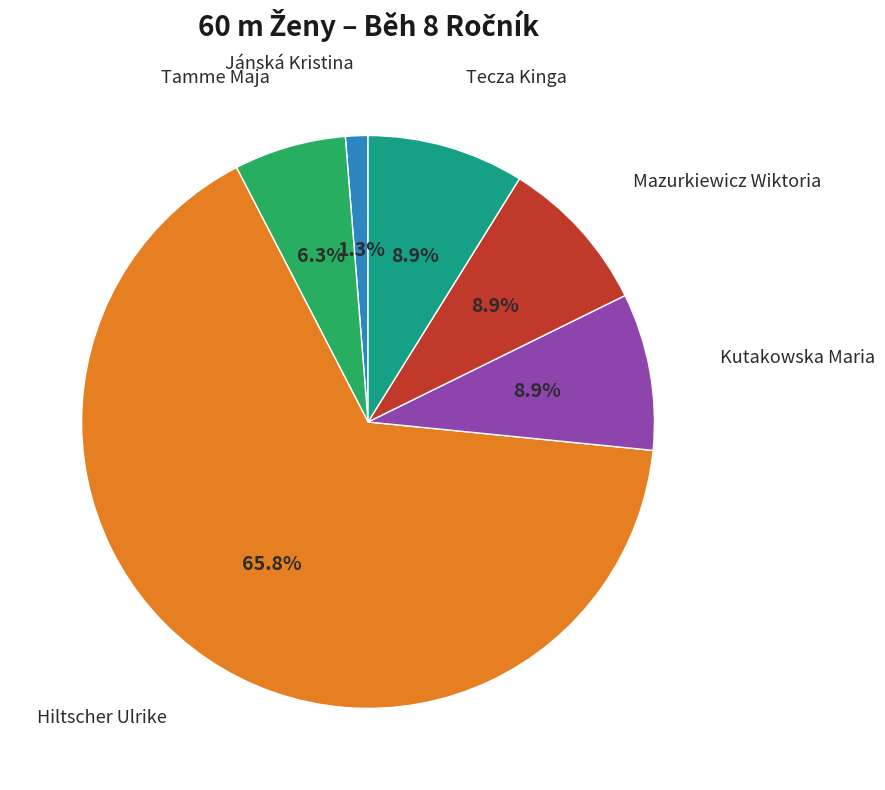

Is there a majority slice in this chart?

Yes